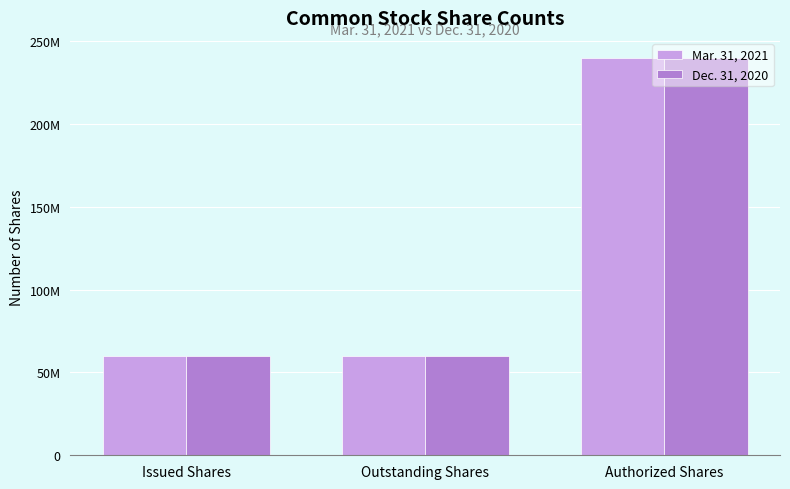

Does the chart contain stacked bars?

No